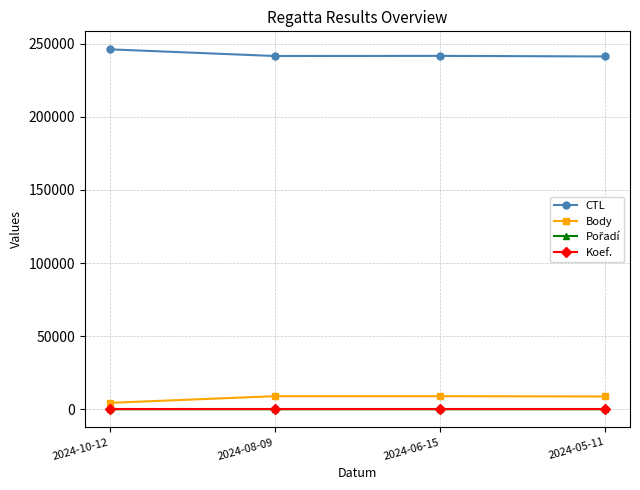

What is the highest value of the CTL series?

246201